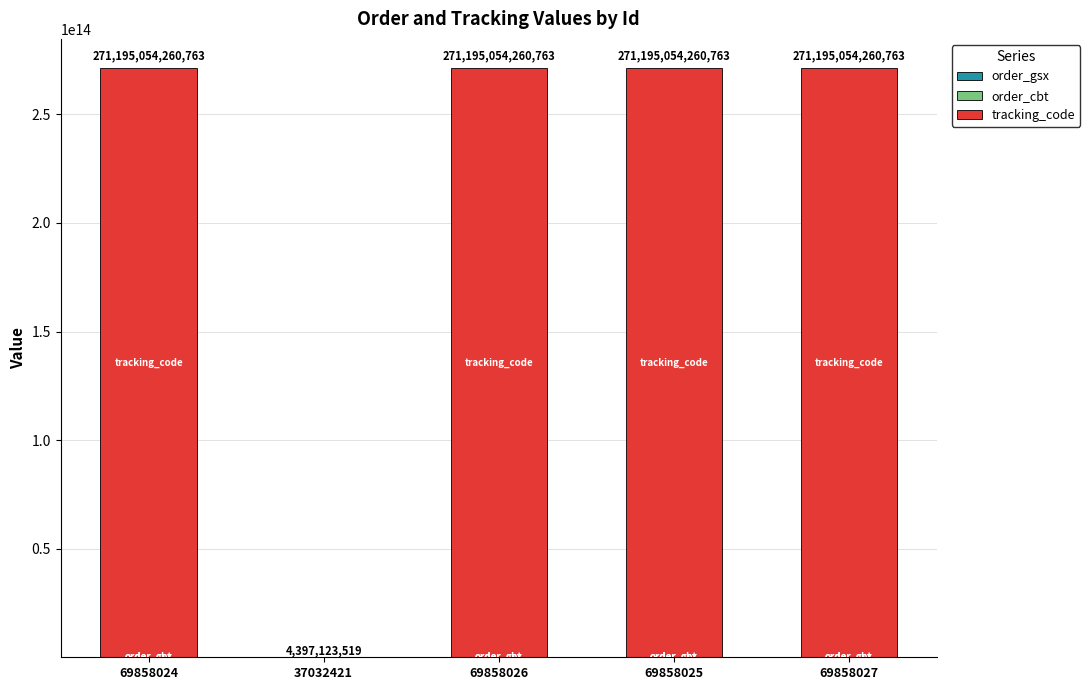

Count the number of categories in the chart.

5